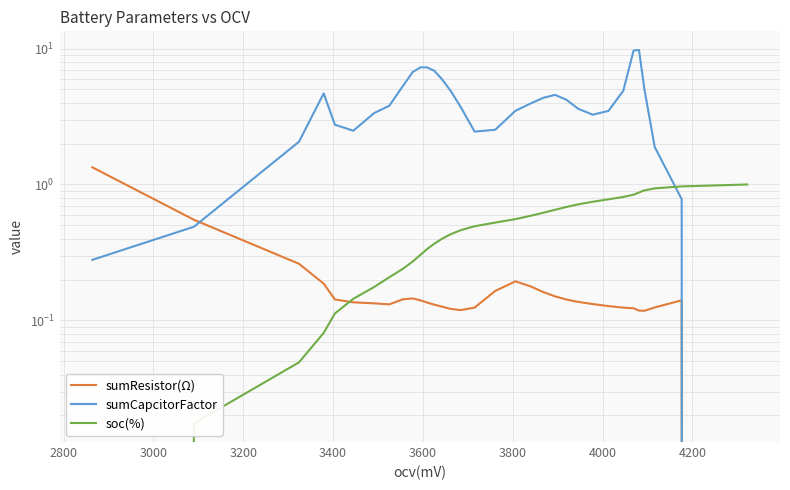

What is the value of the sumCapcitorFactor point at the 8th from the left?

3.5